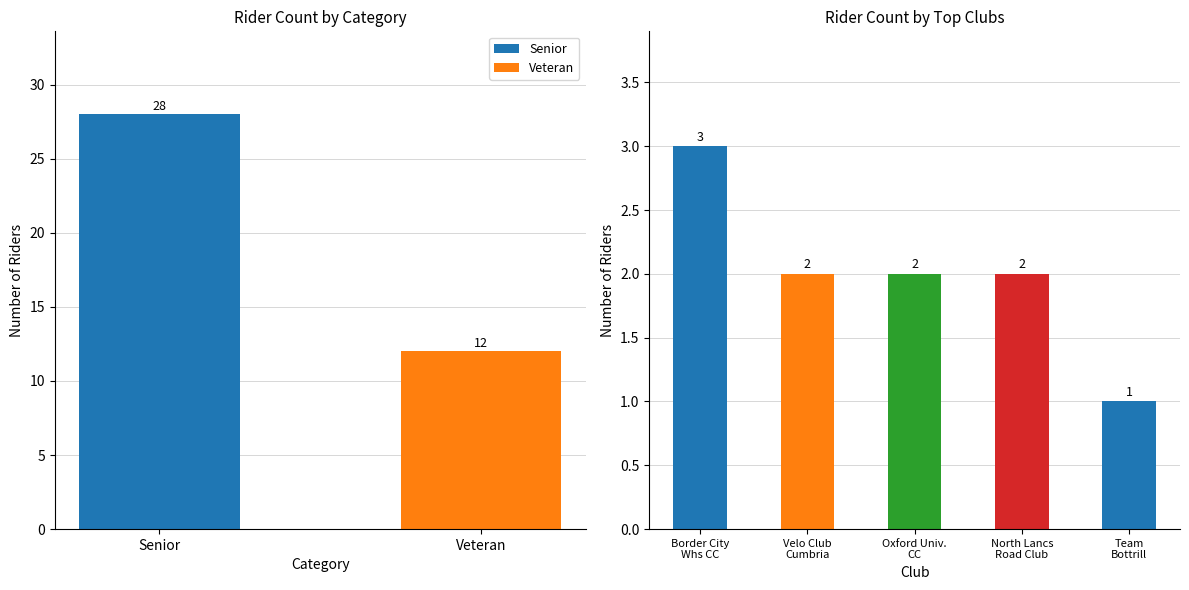

What is the difference between the maximum and minimum values?

2